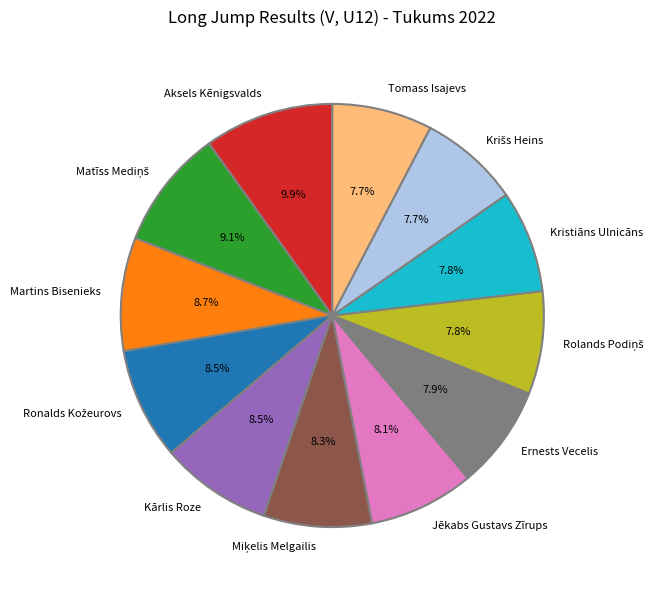

Count the number of slices in the pie.

12